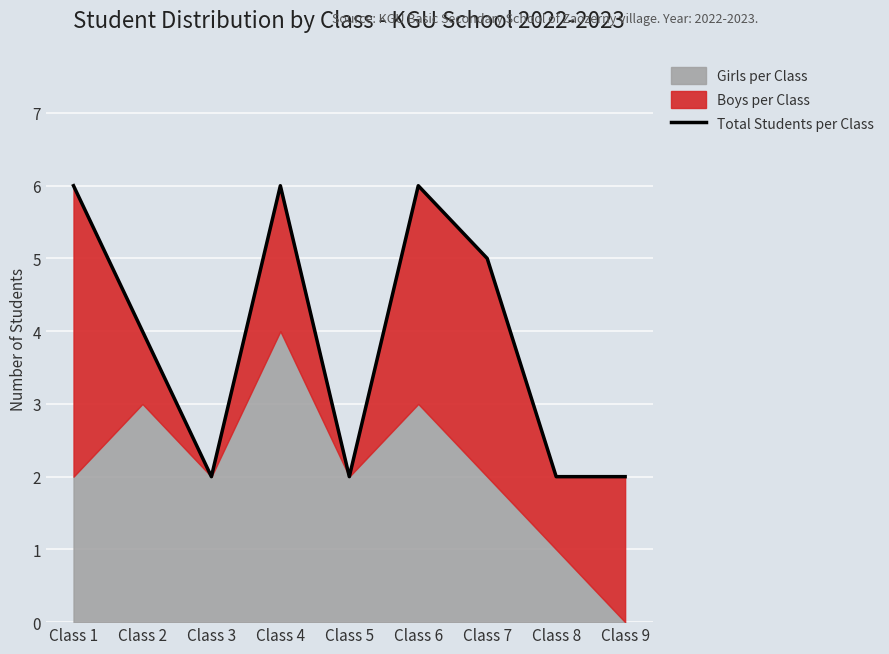

List the labels in order of value, smallest first.

Class 3, Class 5, Class 8, Class 9, Class 2, Class 7, Class 1, Class 4, Class 6